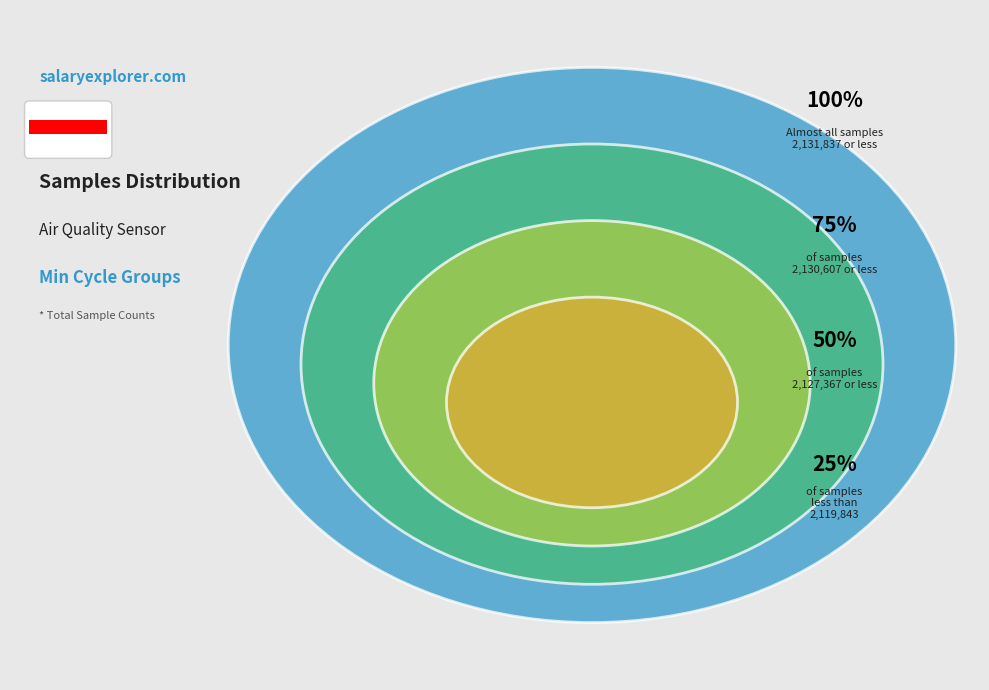

To the nearest percent, what percentage of the pie is 27?

5%